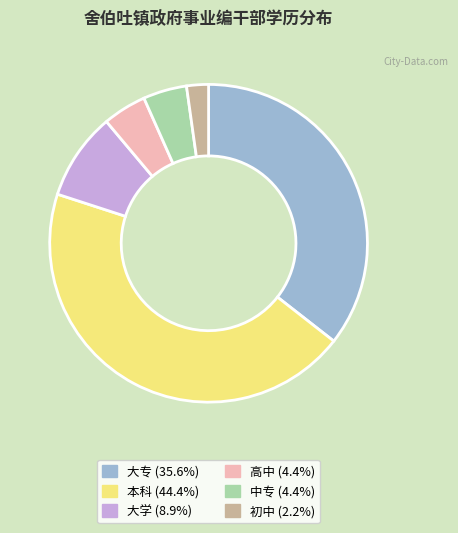

Which has a higher value, 本科 or 大学?

本科